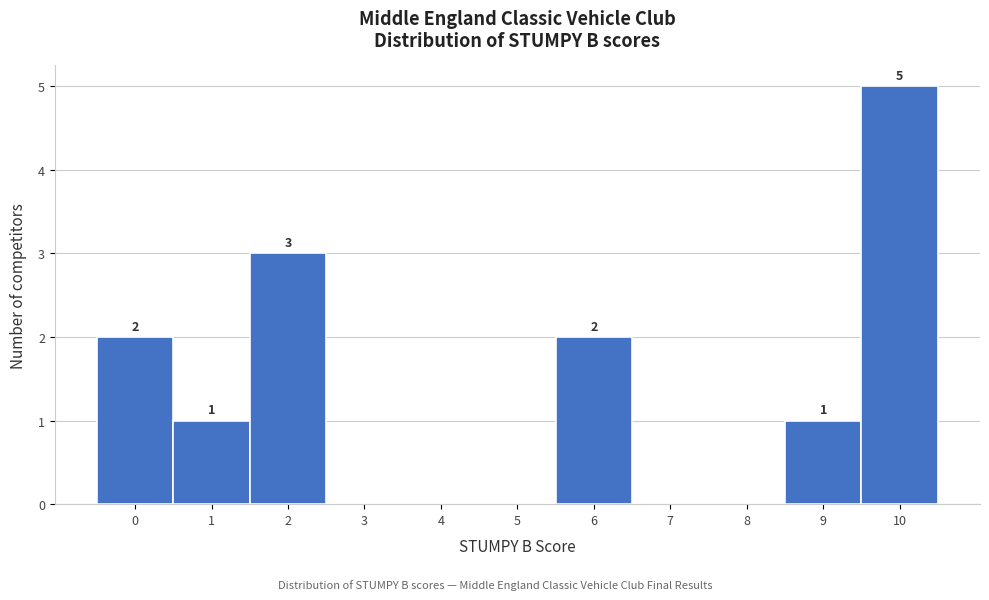

Over which range of the x-axis is the bar tallest?

9.5 to 10.5